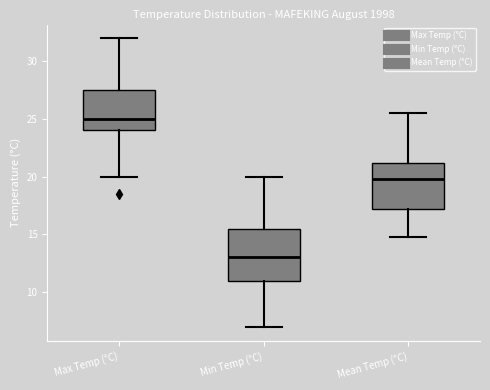

Reading left to right, transcribe this box plot: for each box, give where its median line is, the range the box spans, and where its two whiskers end, as read against the y-axis. The values are not printed on the chart, so give them approximately, as read against the axis.

Max Temp (°C): median 25.0, box 24.0 to 27.5, whiskers 20.0 to 32.0
Min Temp (°C): median 13.0, box 11.0 to 15.5, whiskers 7.0 to 20.0
Mean Temp (°C): median 20.0, box 17.0 to 21.0, whiskers 15.0 to 25.5